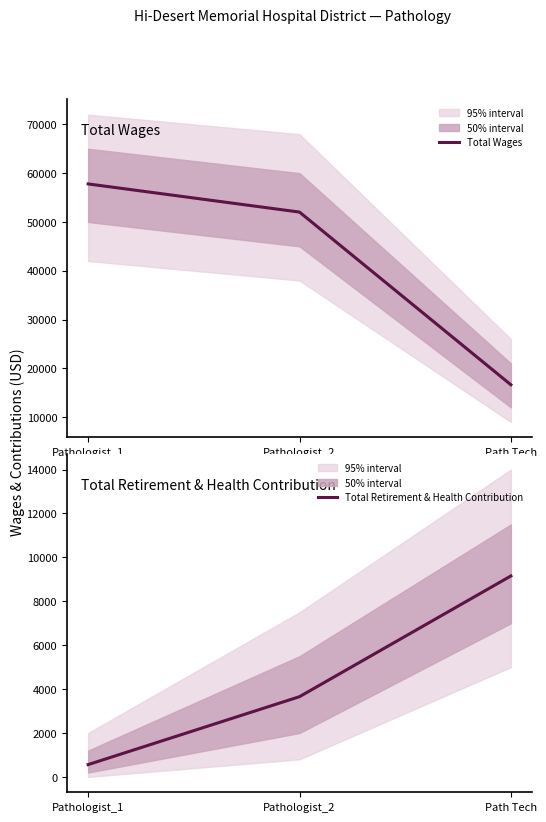

What is the label of the 2nd point from the left?

Pathologist_2